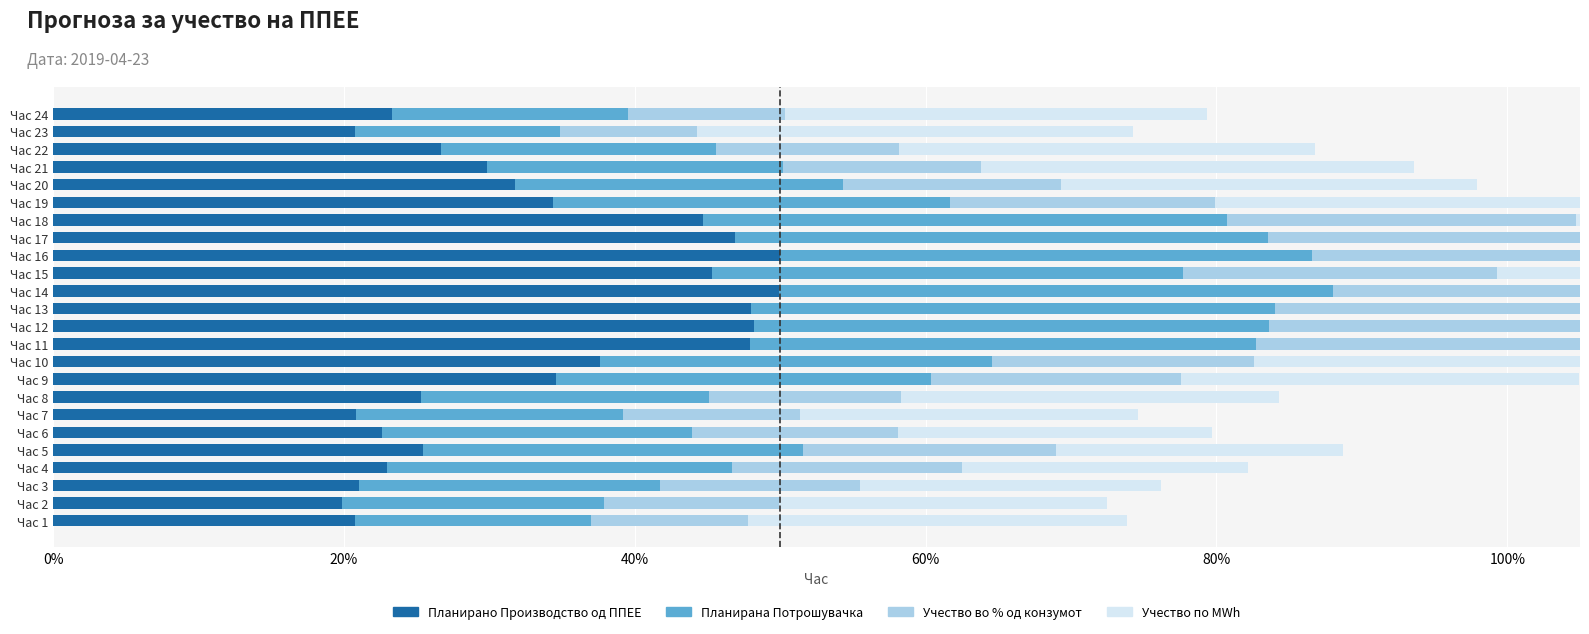

At Час 8, list the series in order from smallest to largest.

Учество во % од конзумот, Планирана Потрошувачка, Планирано Производство од ППЕЕ, Учество по MWh